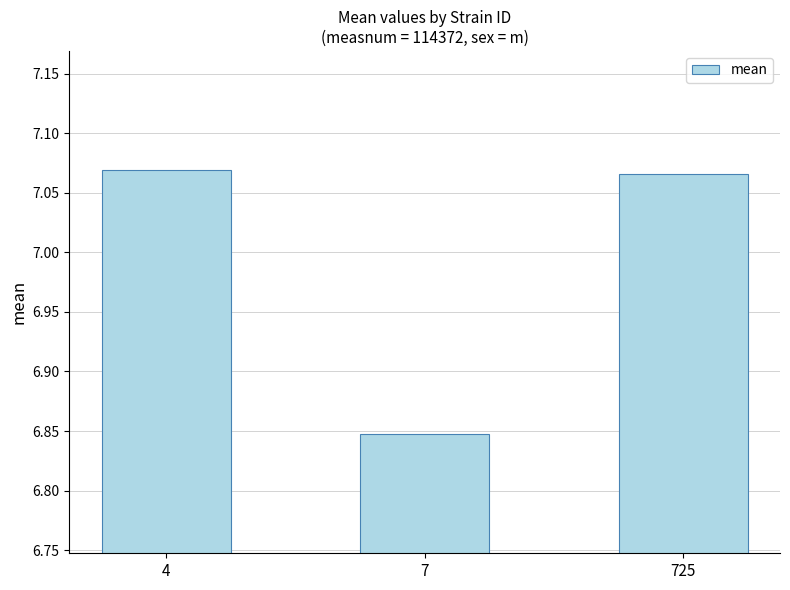

What is the change in value from 7 to 725?

+0.2